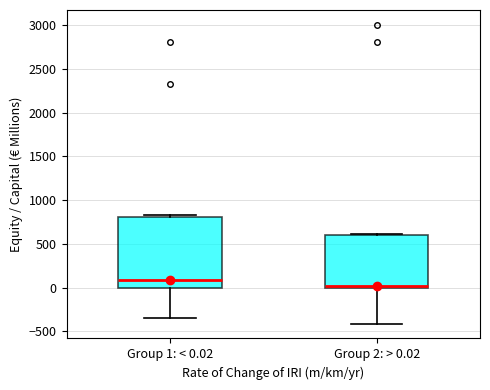

Where does the lower whisker of the box for Group 2: > 0.02 end on the y-axis? The values are not printed on the chart, so give them approximately, as read against the axis.

-400